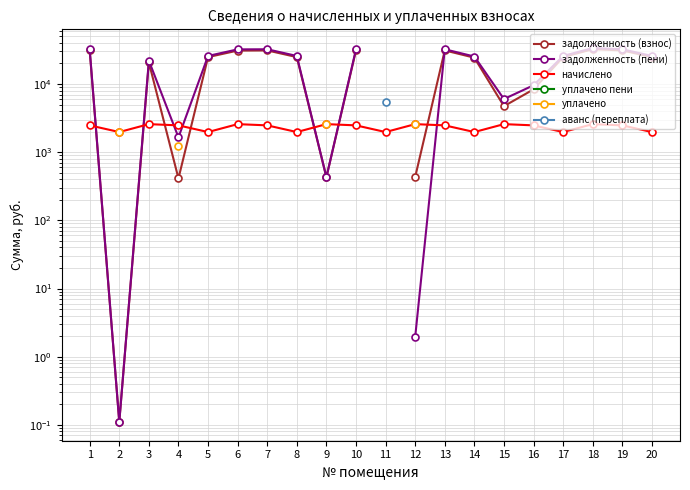

Is it true that задолженность (взнос) equals 24813.2 at 20?

True